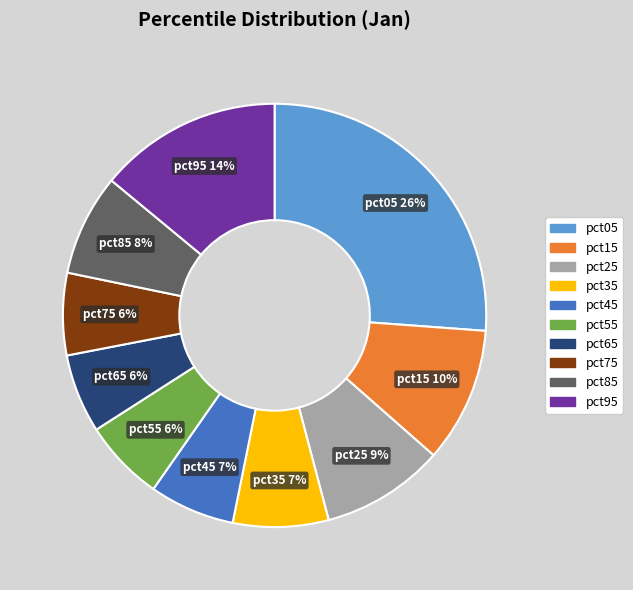

True or false: pct85 accounts for 8% of the total.

True